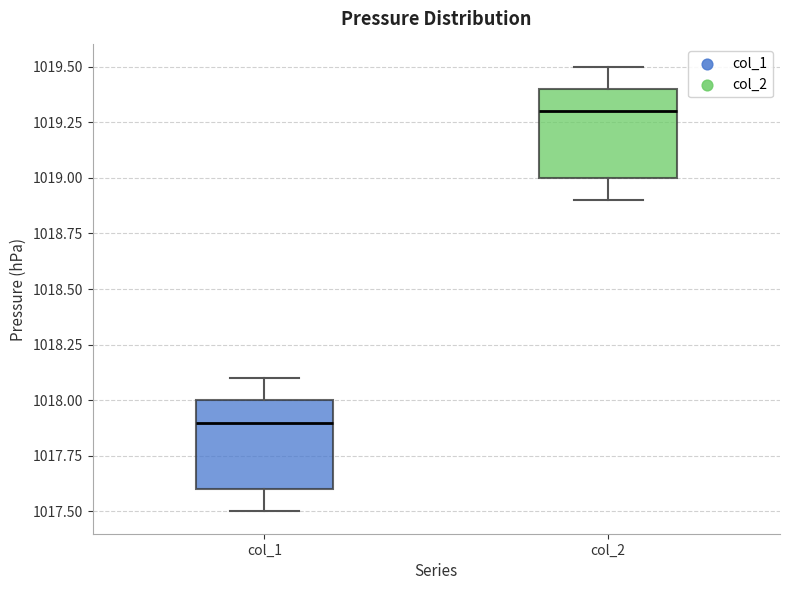

Where does the lower whisker of the box for col_2 end on the y-axis? The values are not printed on the chart, so give them approximately, as read against the axis.

1018.9